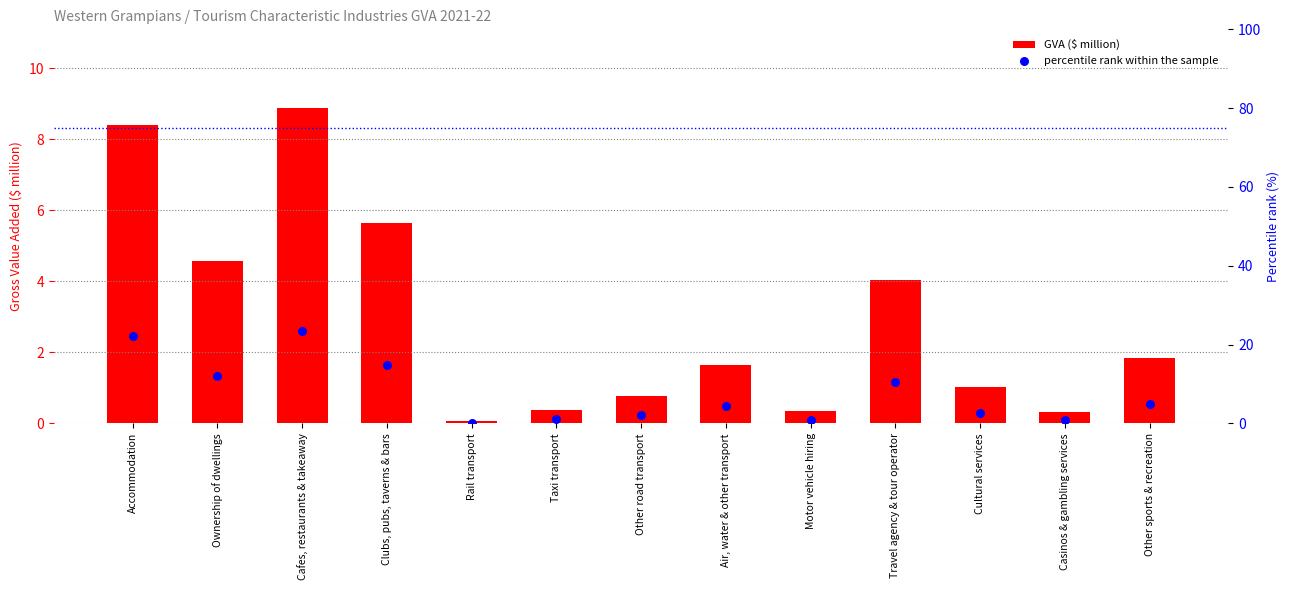

What is the total value across all series at Air, water & other transport?

5.9